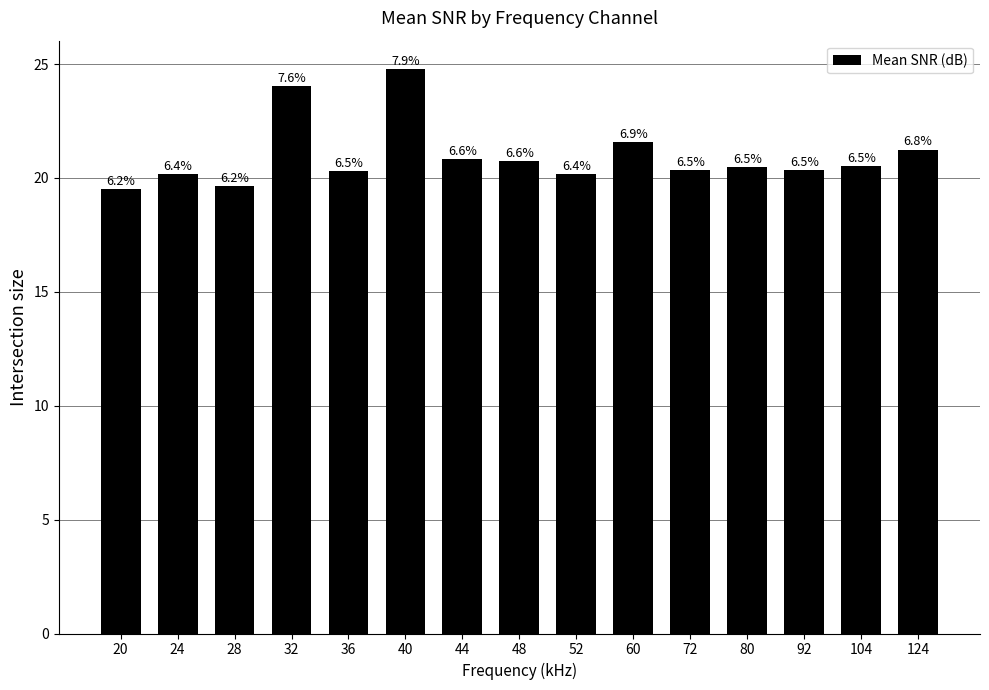

What is the difference between the second highest and second lowest values?

4.4